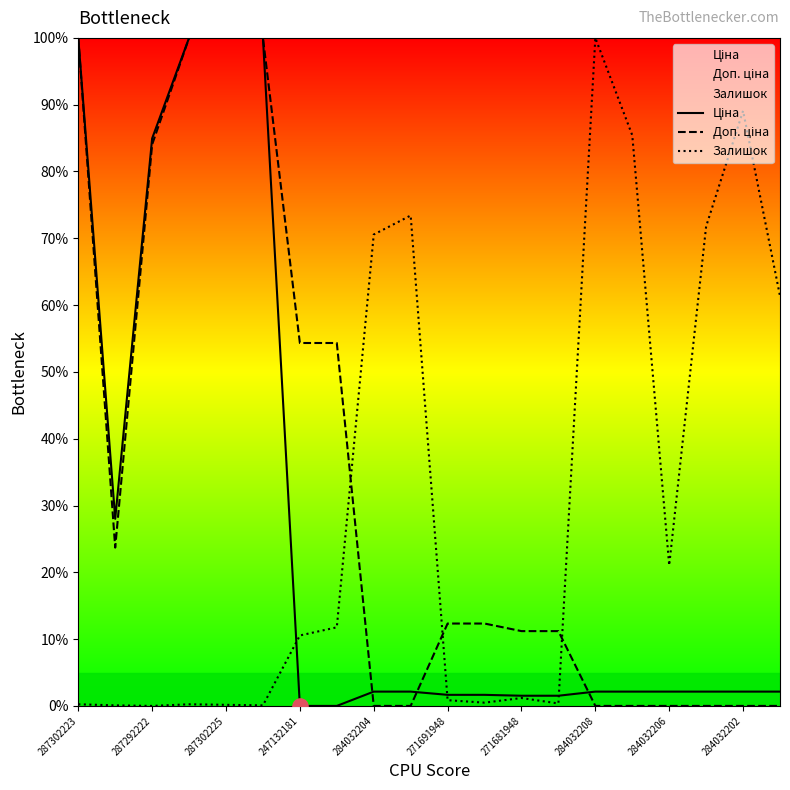

What is the total value across all series at 287292222?

169.0